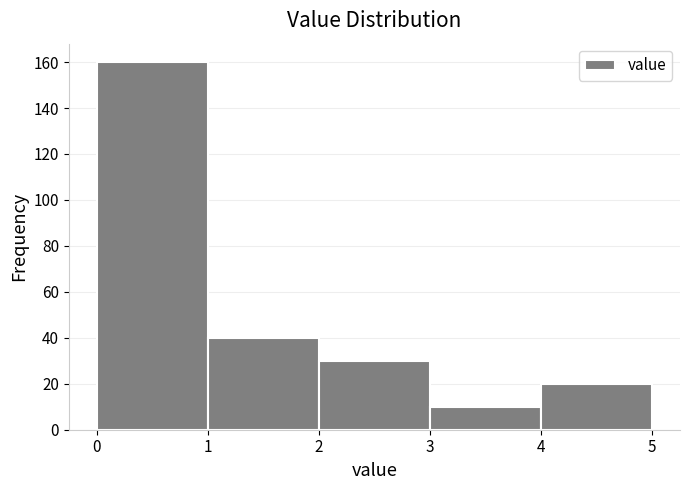

Reading left to right, list every bar in this chart as the range it spans on the x-axis followed by its height. The values are not printed on the chart, so give them approximately, as read against the axis.

0 to 1: 160
1 to 2: 40
2 to 3: 30
3 to 4: 10
4 to 5: 20